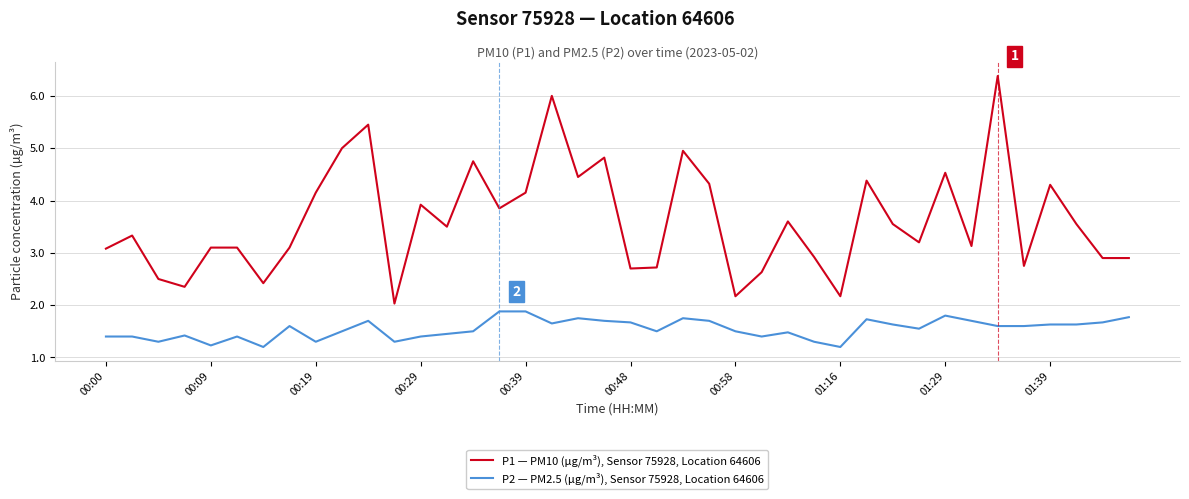

True or false: P2 — PM2.5 (µg/m³), Sensor 75928, Location 64606 and P1 — PM10 (µg/m³), Sensor 75928, Location 64606 cross at least once.

False